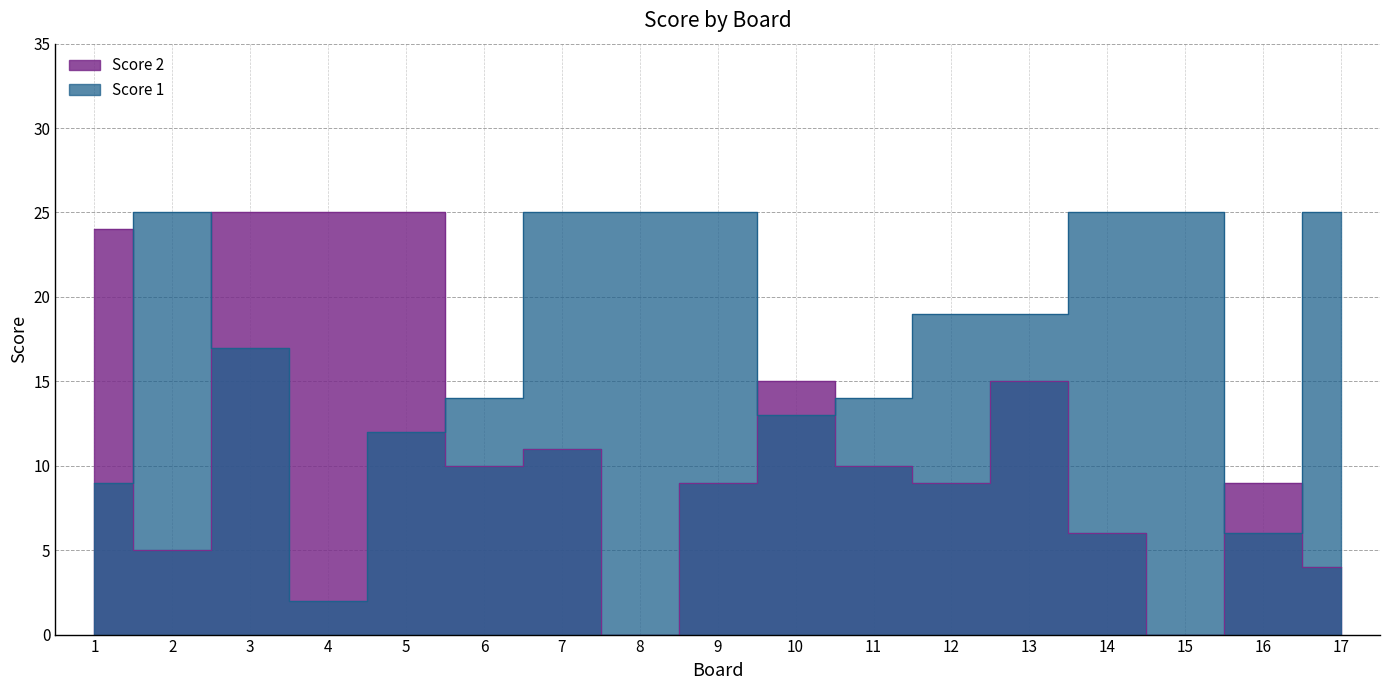

What is the approximate value of Score 1 at 2, to the nearest 10?

20